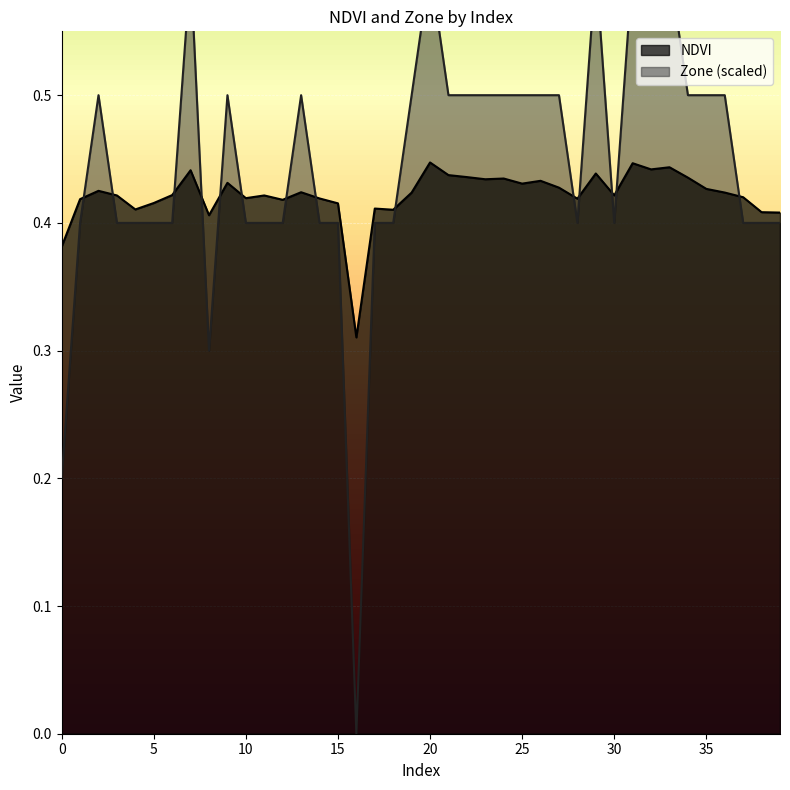

Which series ends up on top after the final intersection of NDVI and Zone?

NDVI